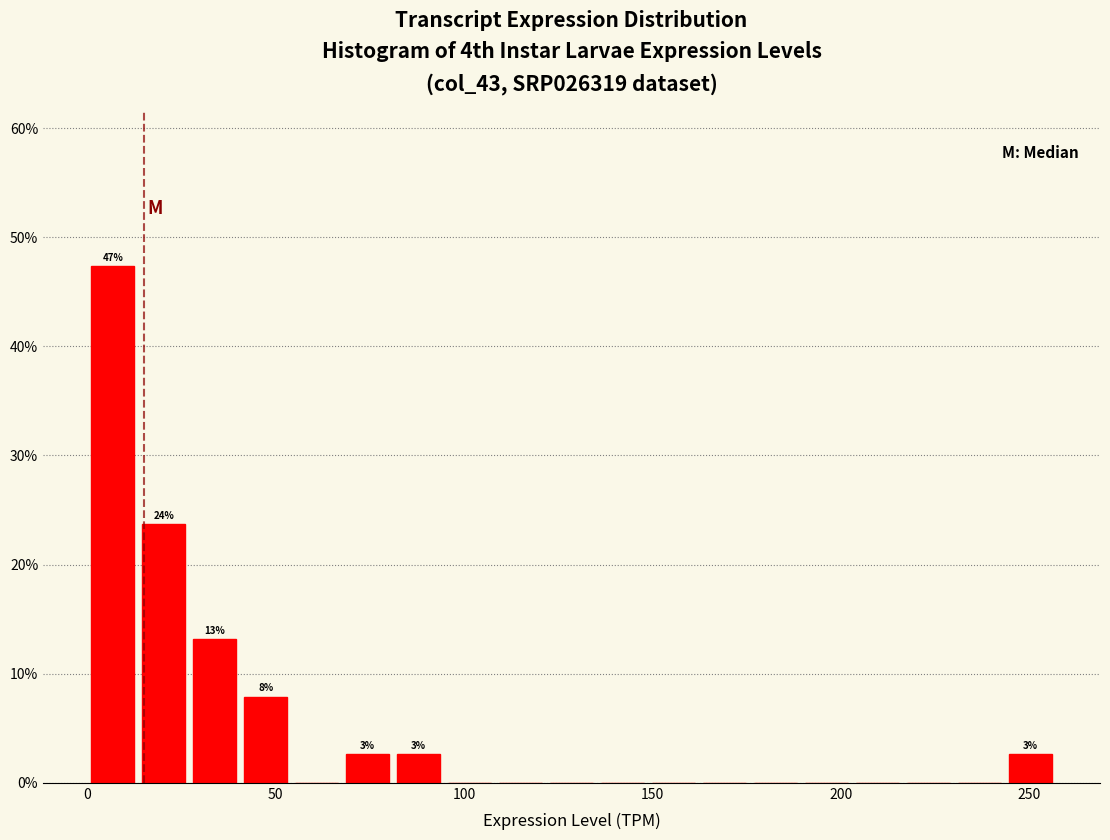

Around what value on the x-axis is the tallest bar? Give the approximate position of its centre, as read against the axis.

5